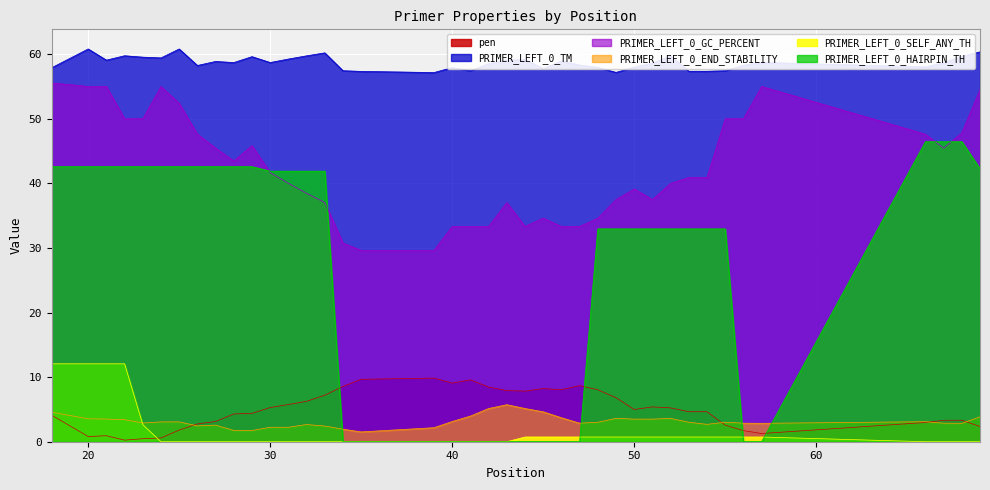

What are all the series names shown in the legend?

pen, PRIMER_LEFT_0_TM, PRIMER_LEFT_0_GC_PERCENT, PRIMER_LEFT_0_END_STABILITY, PRIMER_LEFT_0_SELF_ANY_TH, PRIMER_LEFT_0_HAIRPIN_TH